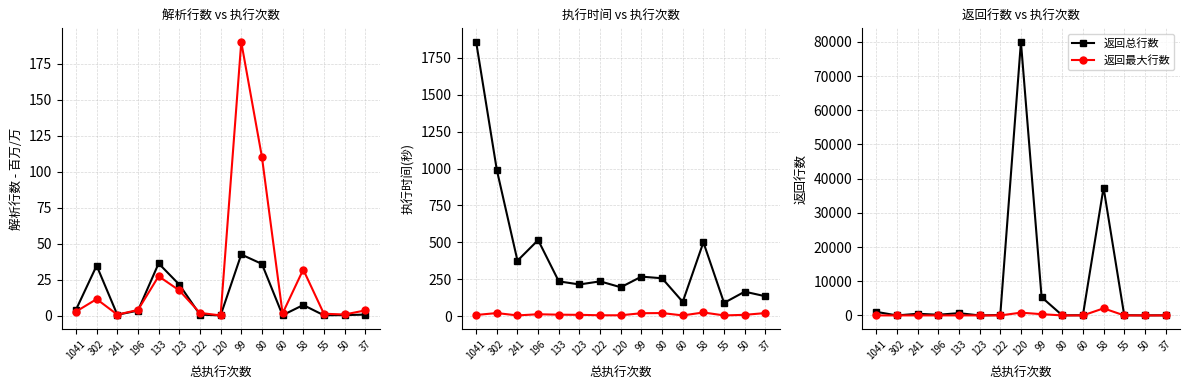

What are all the series names shown in the legend?

解析总行数(百万), 解析最大行数(万), 总执行时间(秒), 最大执行时长(秒), 返回总行数, 返回最大行数